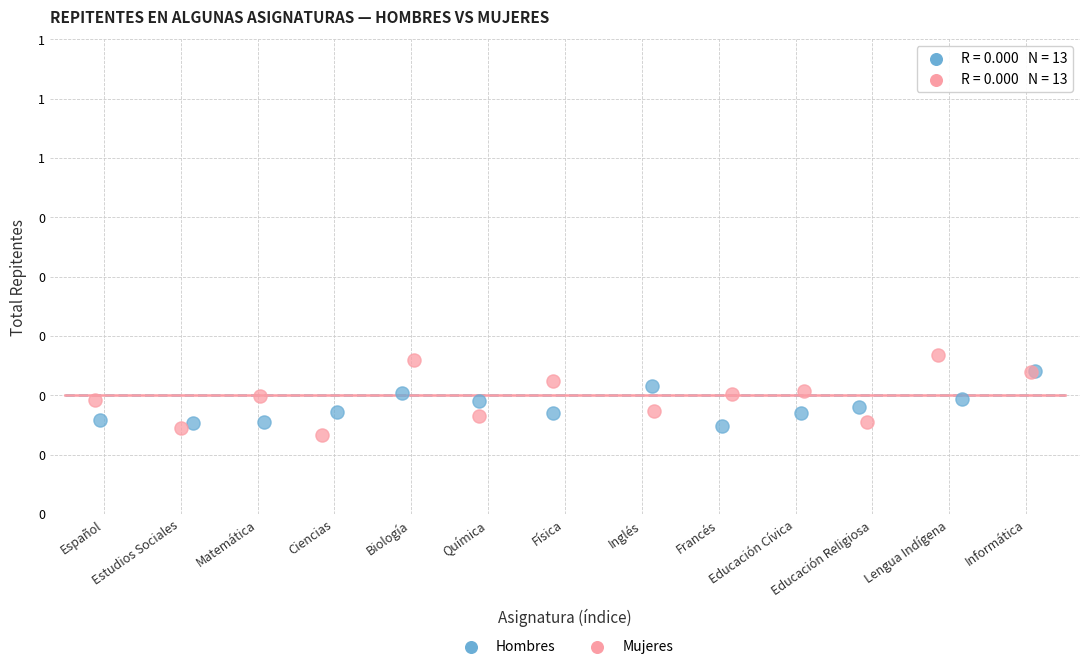

Which series has the widest spread of Y values?

Mujeres